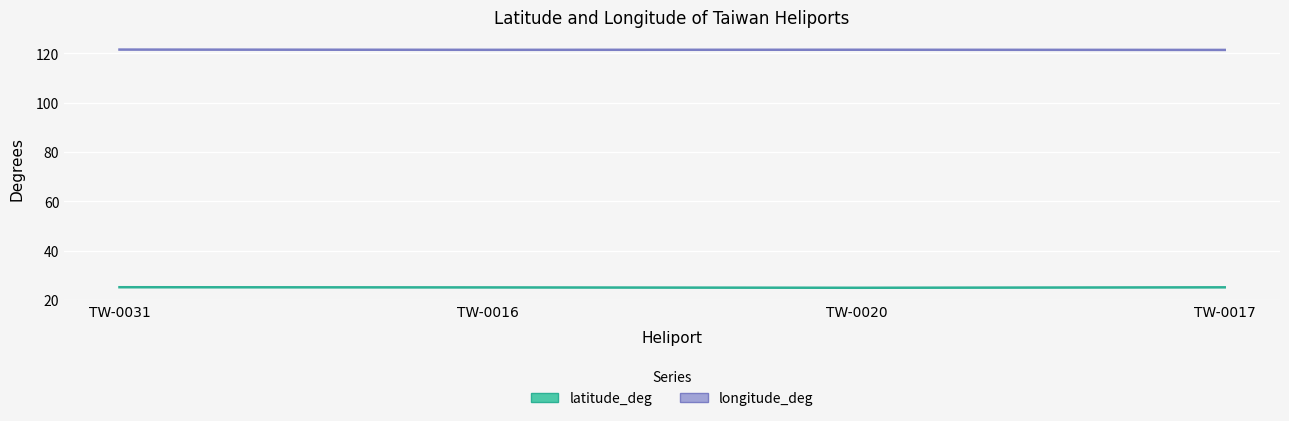

True or false: latitude_deg and longitude_deg cross at least once.

False